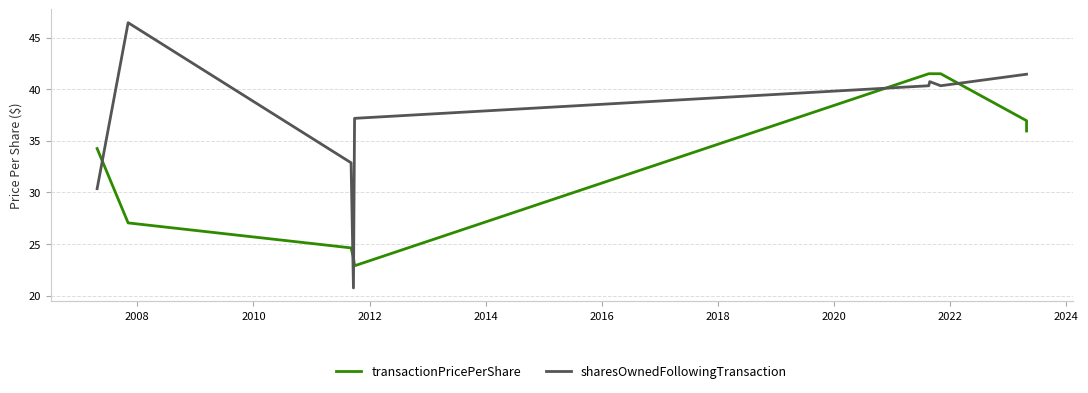

Which series has the largest total across all categories?

sharesOwnedFollowingTransaction